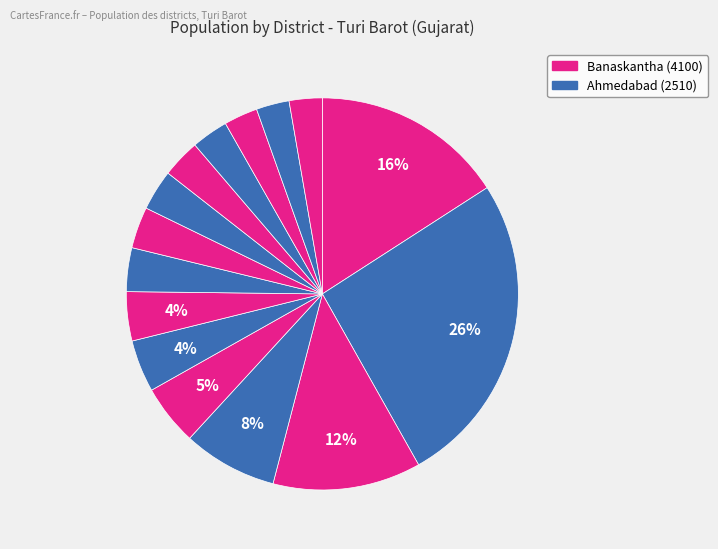

Is there any slice that represents more than half of the pie?

No